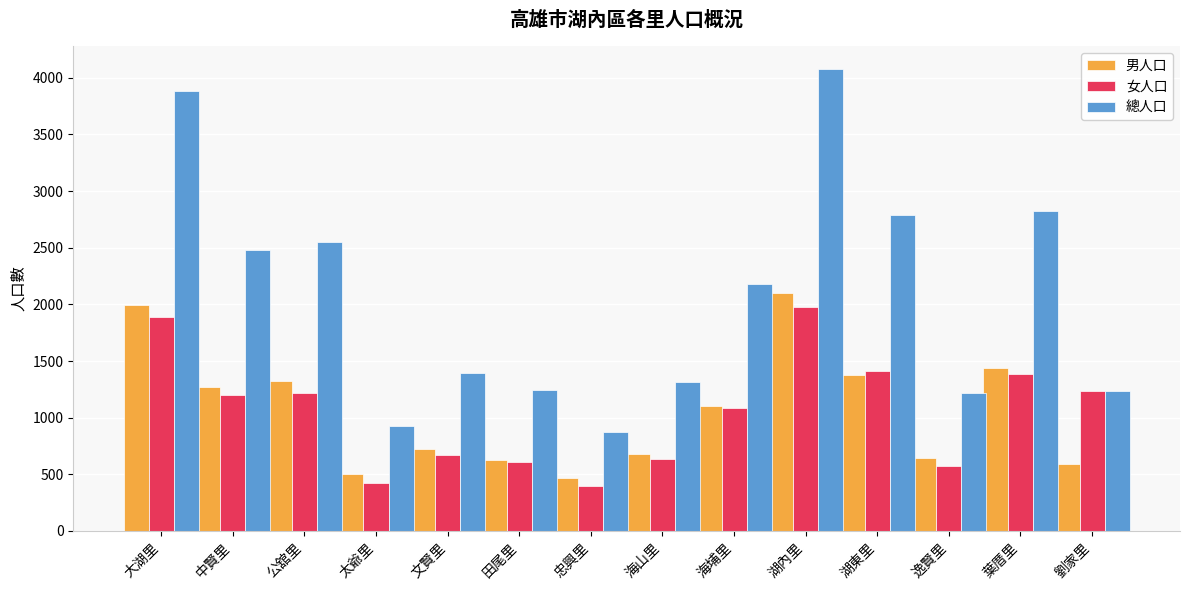

What is the sum of all 女人口 values?

14728